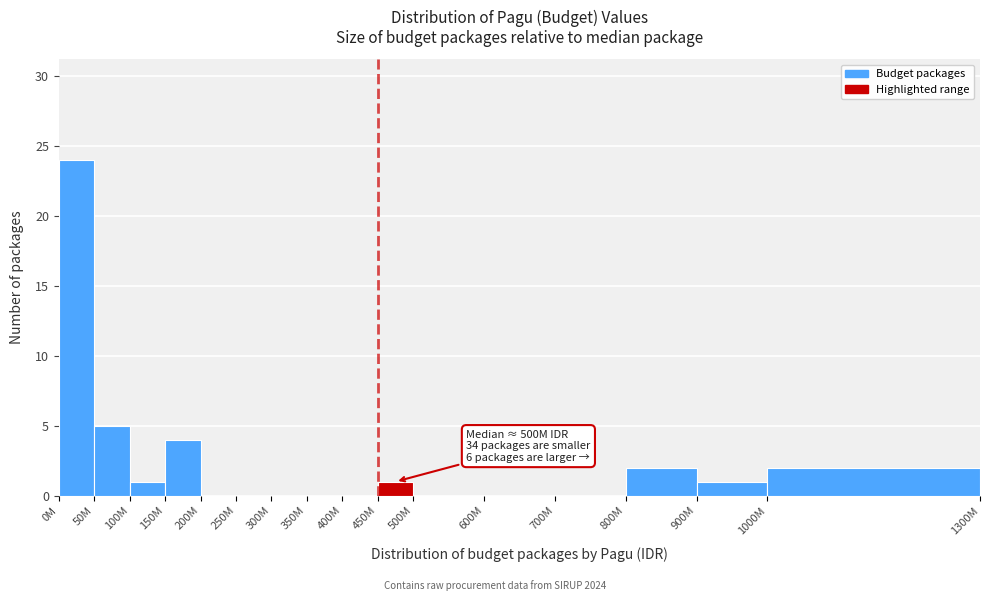

Reading left to right, list all the values displayed in this chart.

0M=24	50M=5	100M=1	150M=4	200M=0	250M=0	300M=0	350M=0	400M=0	450M=1	500M=0	600M=0	700M=0	800M=2	900M=1	1000M=2